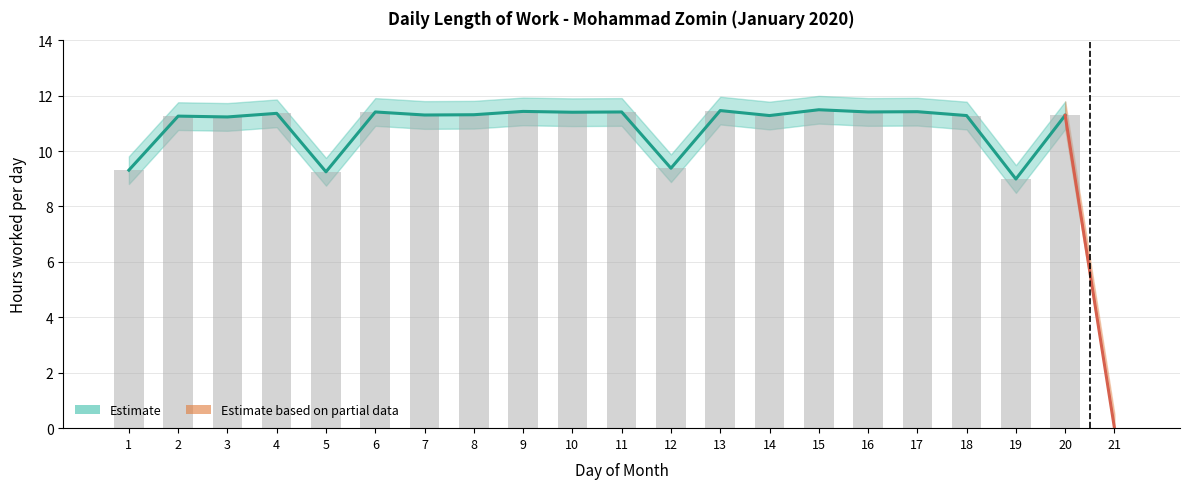

Read the Hours Worked value at 11.

11.4